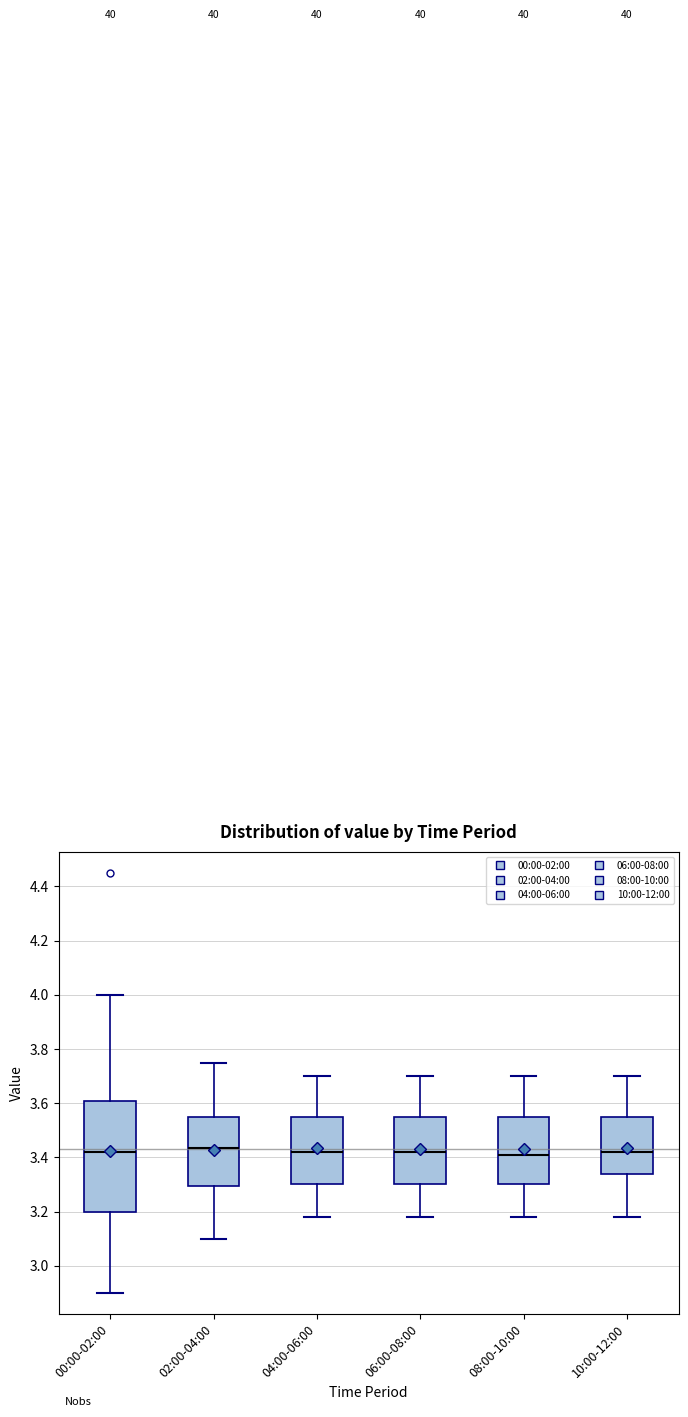

Reading left to right, transcribe this box plot: for each box, give where its median line is, the range the box spans, and where its two whiskers end, as read against the y-axis. The values are not printed on the chart, so give them approximately, as read against the axis.

00:00-02:00: median 3.42, box 3.20 to 3.60, whiskers 2.90 to 4.00
02:00-04:00: median 3.44, box 3.30 to 3.56, whiskers 3.10 to 3.76
04:00-06:00: median 3.42, box 3.30 to 3.56, whiskers 3.18 to 3.70
06:00-08:00: median 3.42, box 3.30 to 3.56, whiskers 3.18 to 3.70
08:00-10:00: median 3.42, box 3.30 to 3.56, whiskers 3.18 to 3.70
10:00-12:00: median 3.42, box 3.34 to 3.56, whiskers 3.18 to 3.70